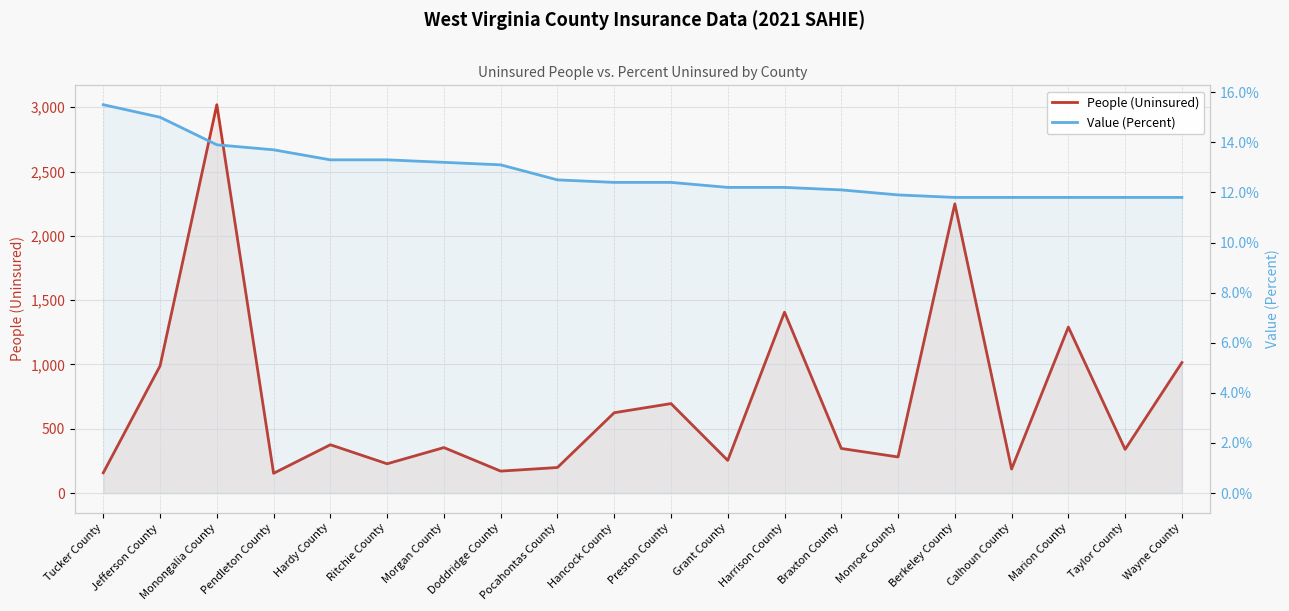

What is the greatest value displayed?

3020.0